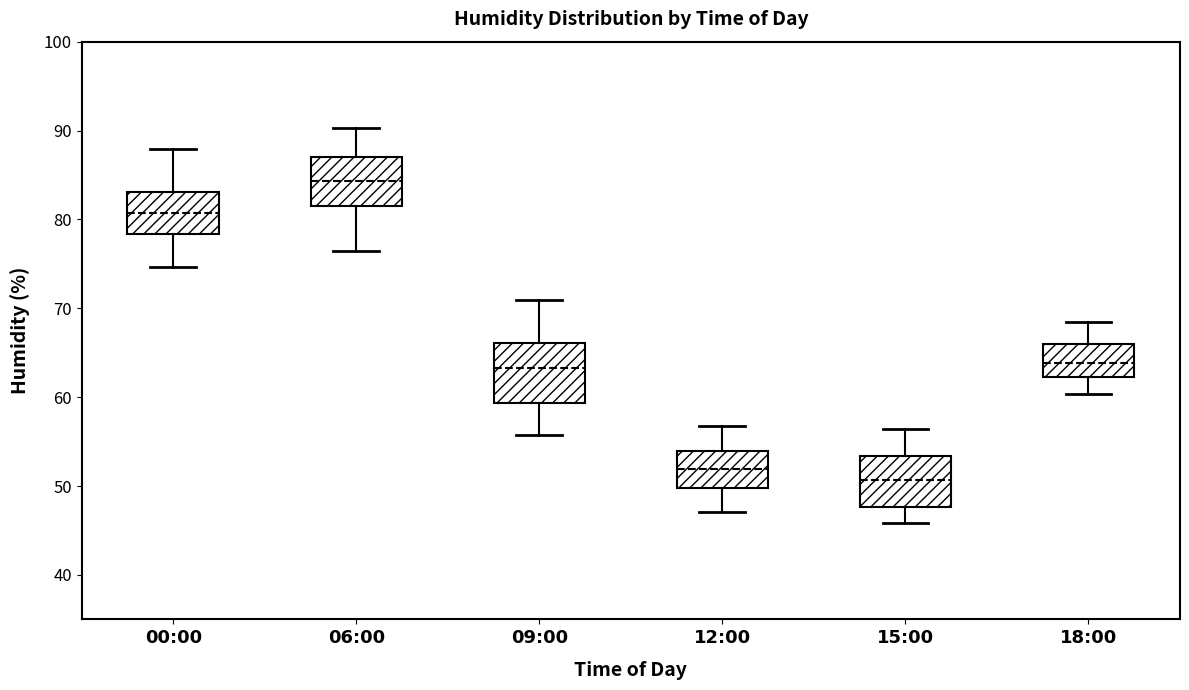

Reading left to right, transcribe this box plot: for each box, give where its median line is, the range the box spans, and where its two whiskers end, as read against the y-axis. The values are not printed on the chart, so give them approximately, as read against the axis.

00:00: median 81, box 78 to 83, whiskers 75 to 88
06:00: median 84, box 82 to 87, whiskers 77 to 90
09:00: median 63, box 59 to 66, whiskers 56 to 71
12:00: median 52, box 50 to 54, whiskers 47 to 57
15:00: median 51, box 48 to 53, whiskers 46 to 56
18:00: median 64, box 62 to 66, whiskers 60 to 69